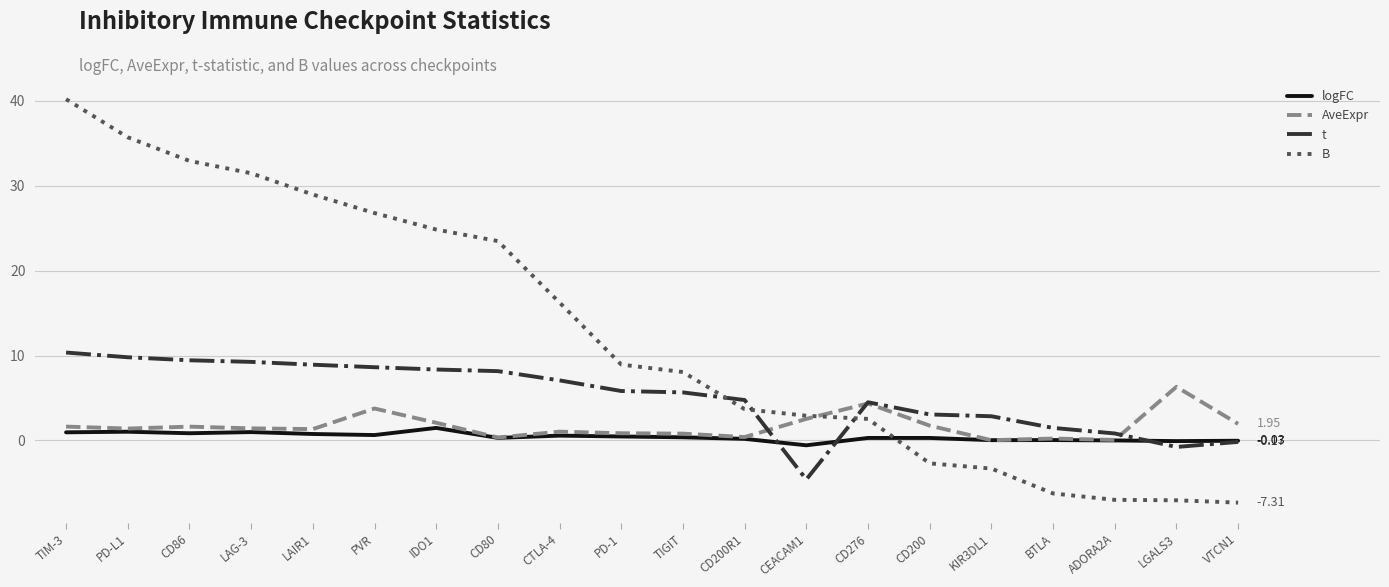

Between IDO1 and LGALS3, which series saw the biggest shift?

B